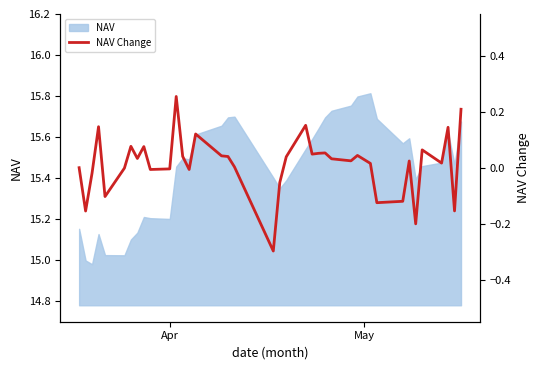

How many data points are above 0?

25